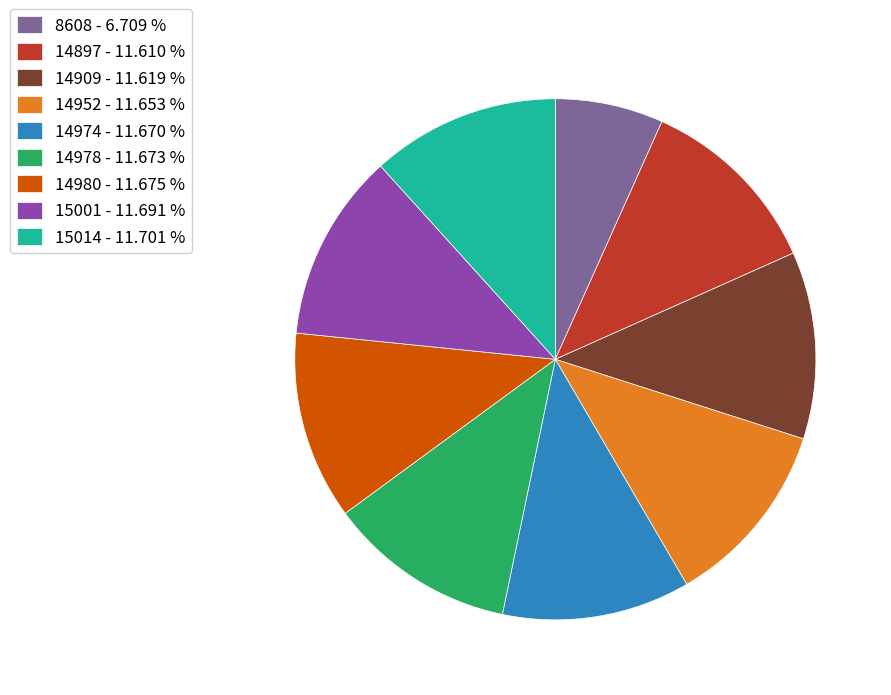

Which category has the smallest portion of the pie?

8608 - 6.709 %